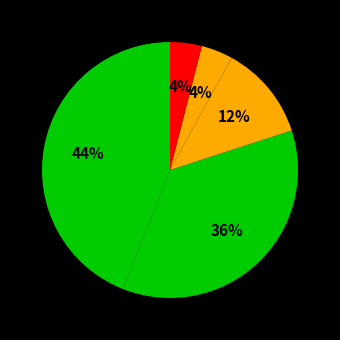

Does any single category account for the majority?

No